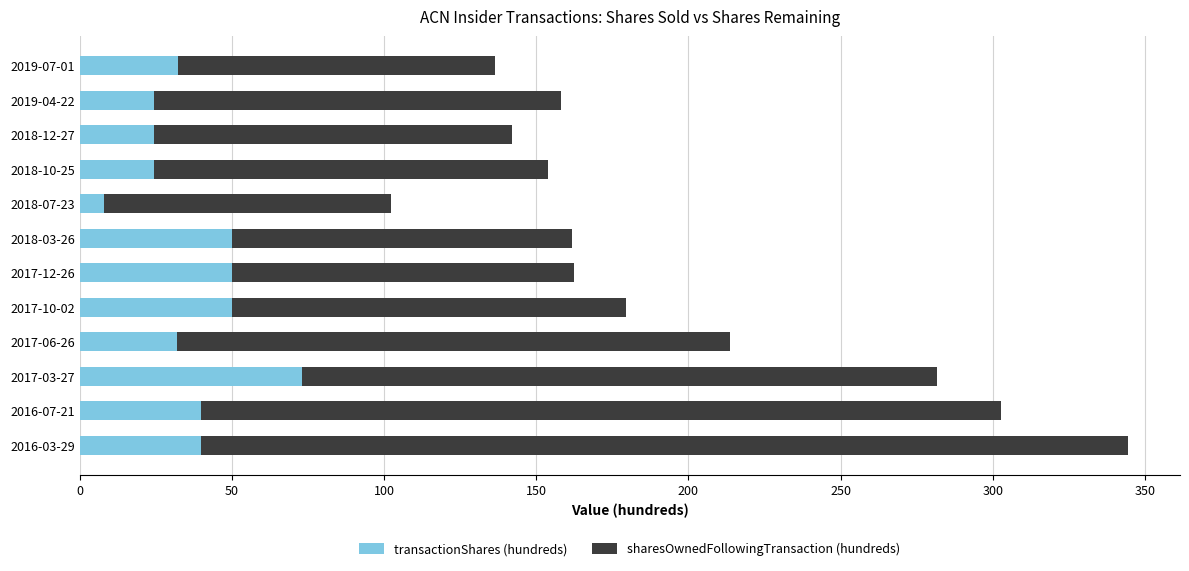

True or false: transactionShares (hundreds) has a value of 74.3 at 2017-12-26.

False